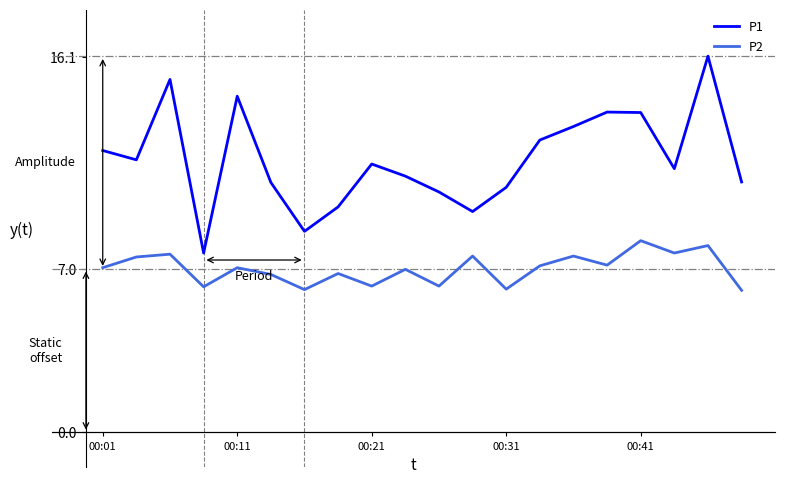

Which series has the largest total across all categories?

P1